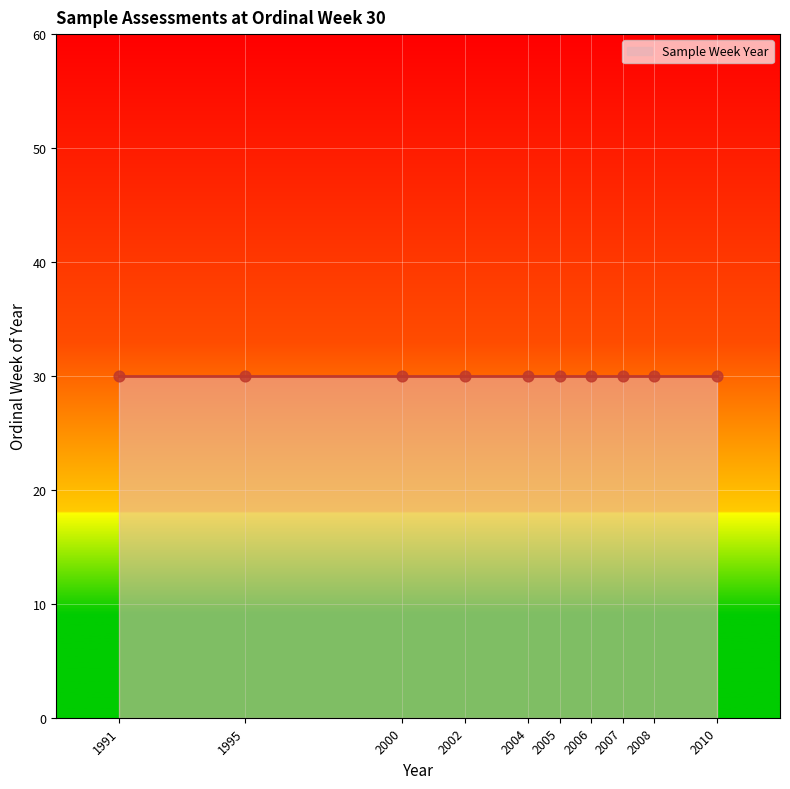

What is the ratio of the value at 1991 to the value at 2006?

1.0